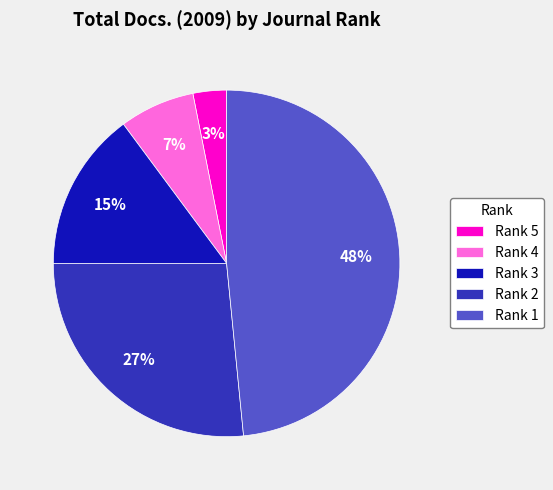

Count the number of slices in the pie.

5